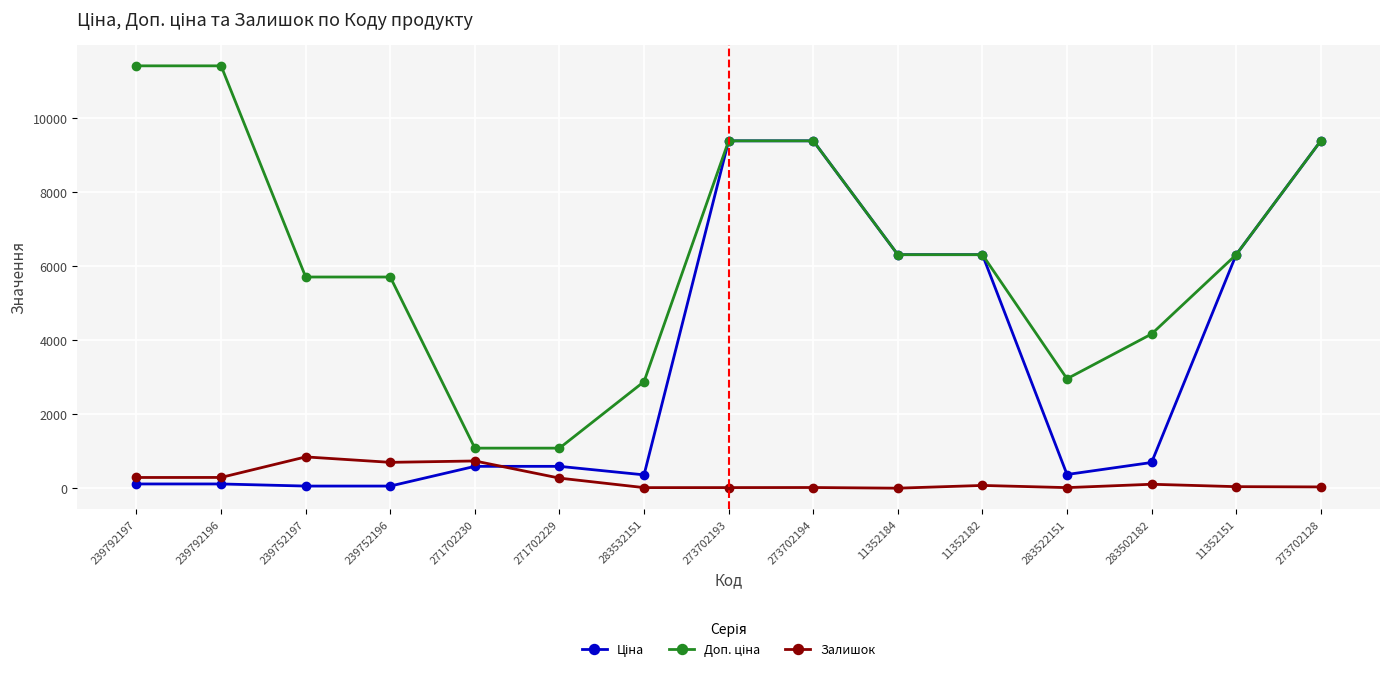

What is the difference between the Ціна values at 271702230 and 283532151?

230.1